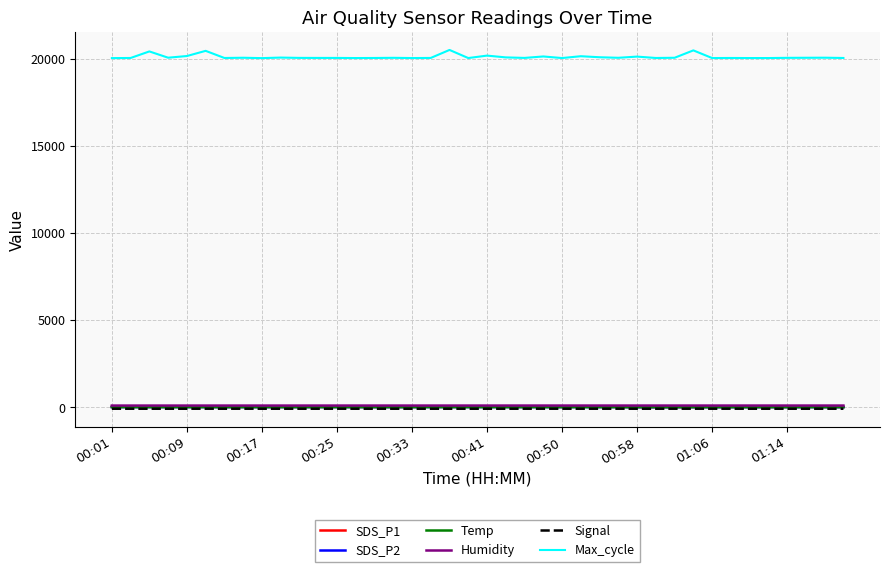

In SDS_P2, how many points are higher than both neighbors (excluding endpoints)?

14